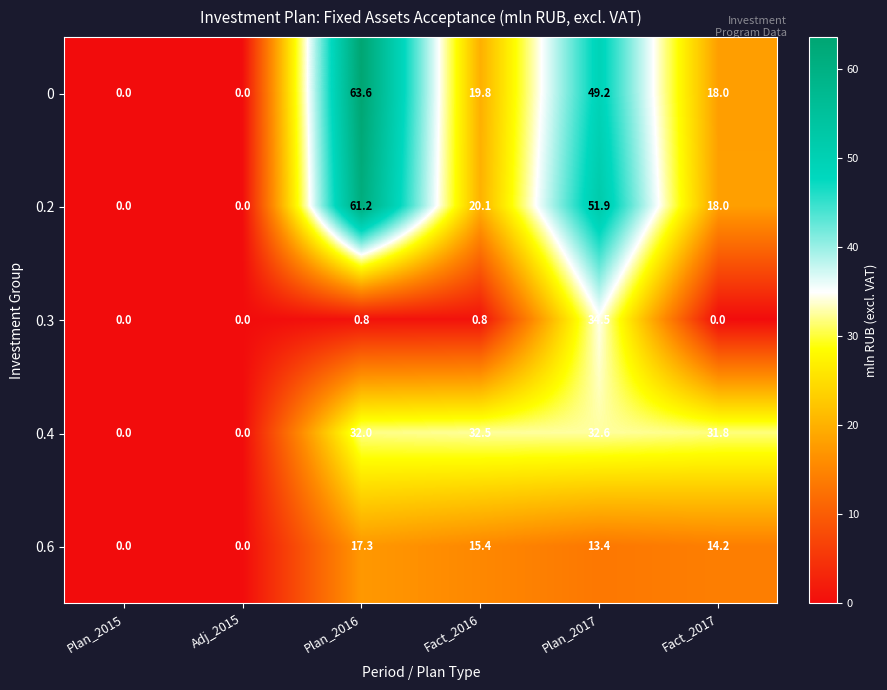

List the series in order of their peak value, lowest first.

0.6, 0.4, 0.3, 0.2, 0